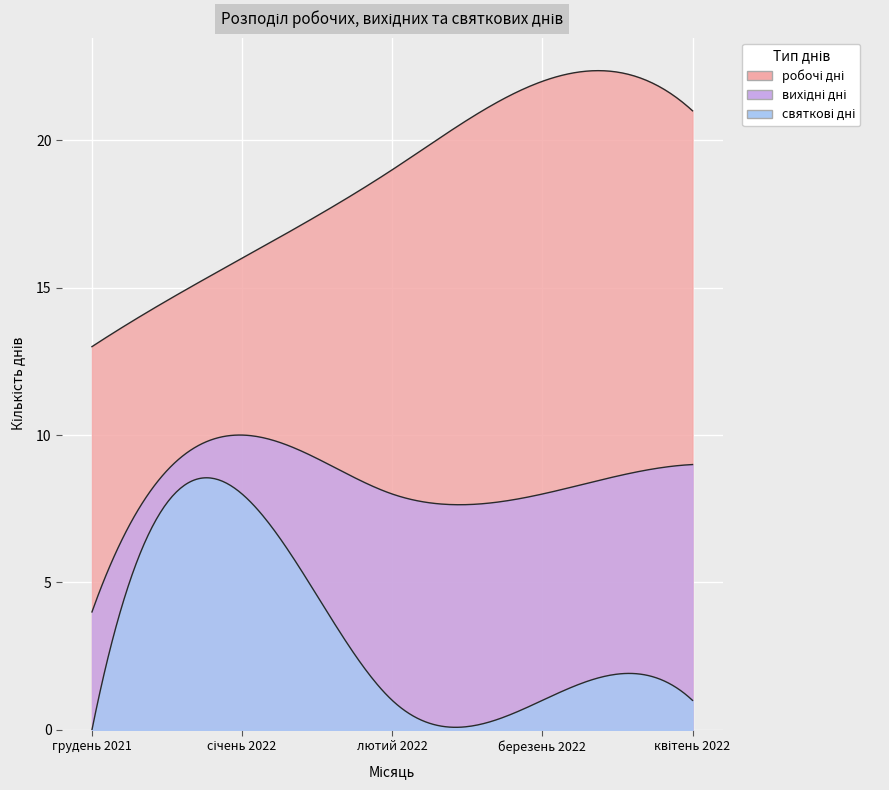

What position from the left is січень 2022?

2